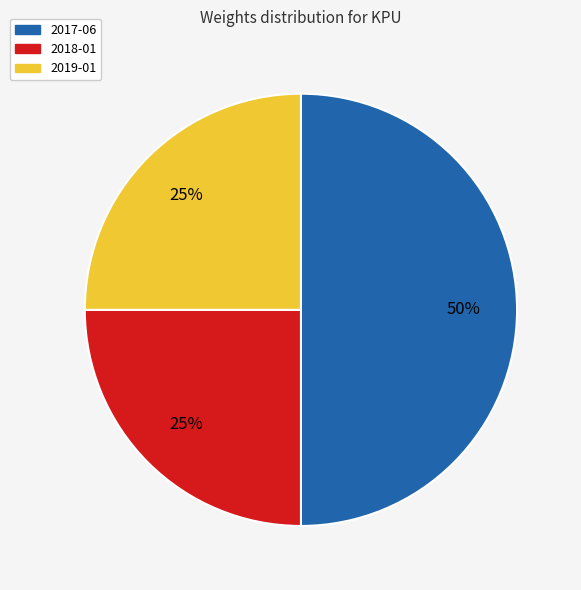

True or false: 2017-06 accounts for 41% of the total.

False